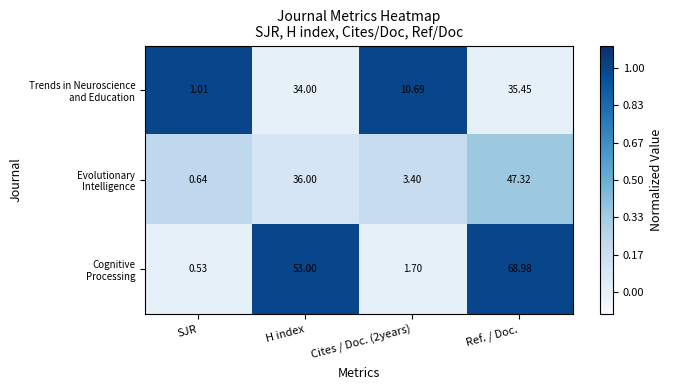

At which category is the sum across all series the highest?

Ref. / Doc.